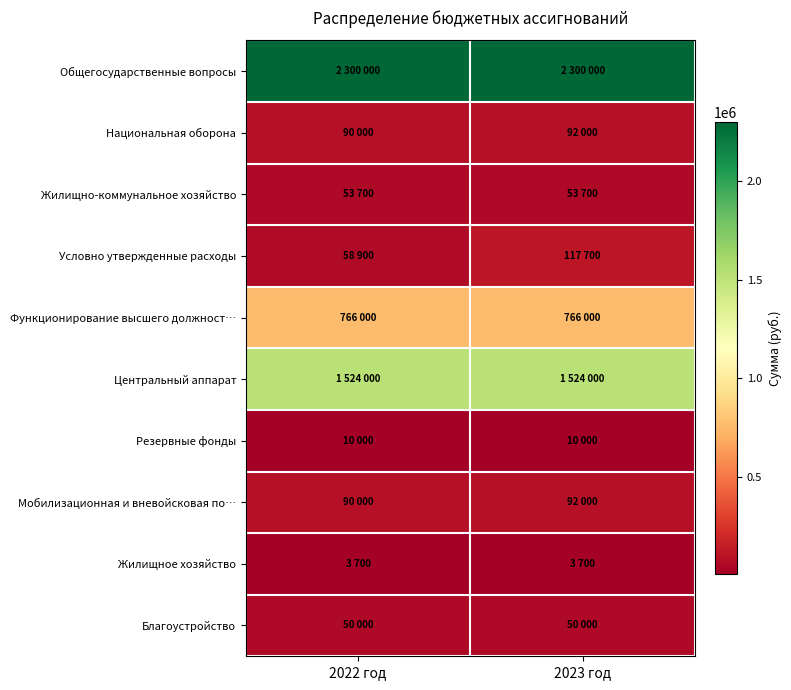

Which label corresponds to the largest value in the chart?

2022 год